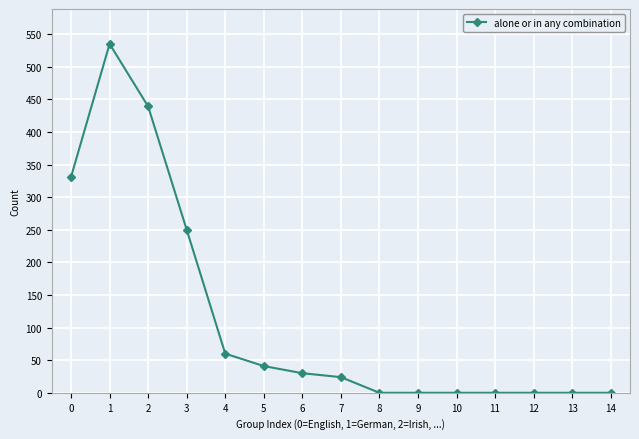

What is the greatest value displayed?

535